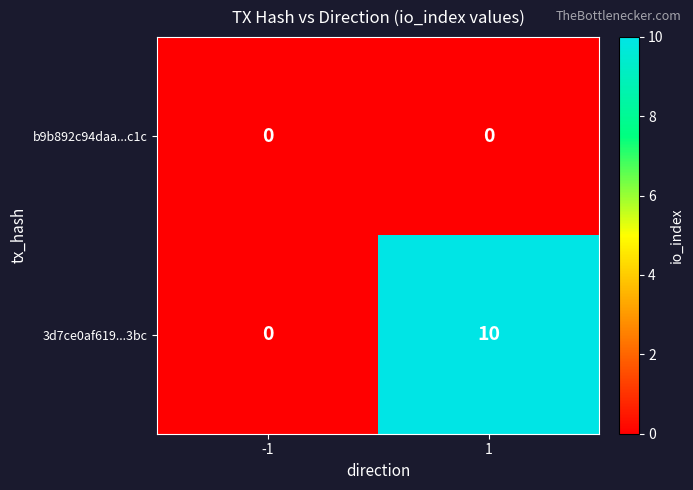

Which series has the largest range (max minus min)?

3d7ce0af619...3bc